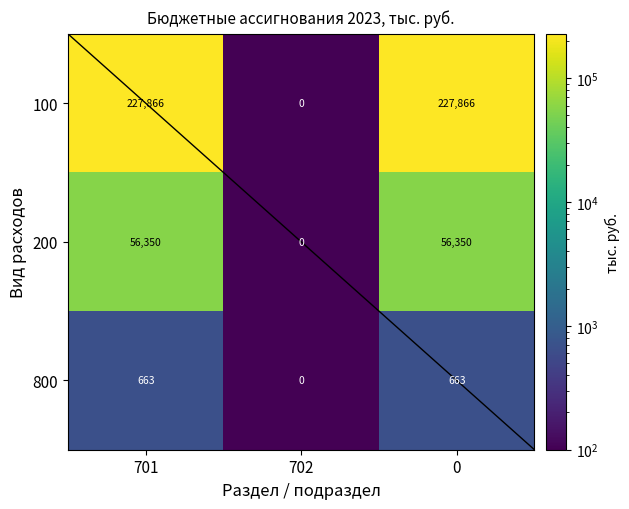

What is the maximum value shown in the chart?

227866